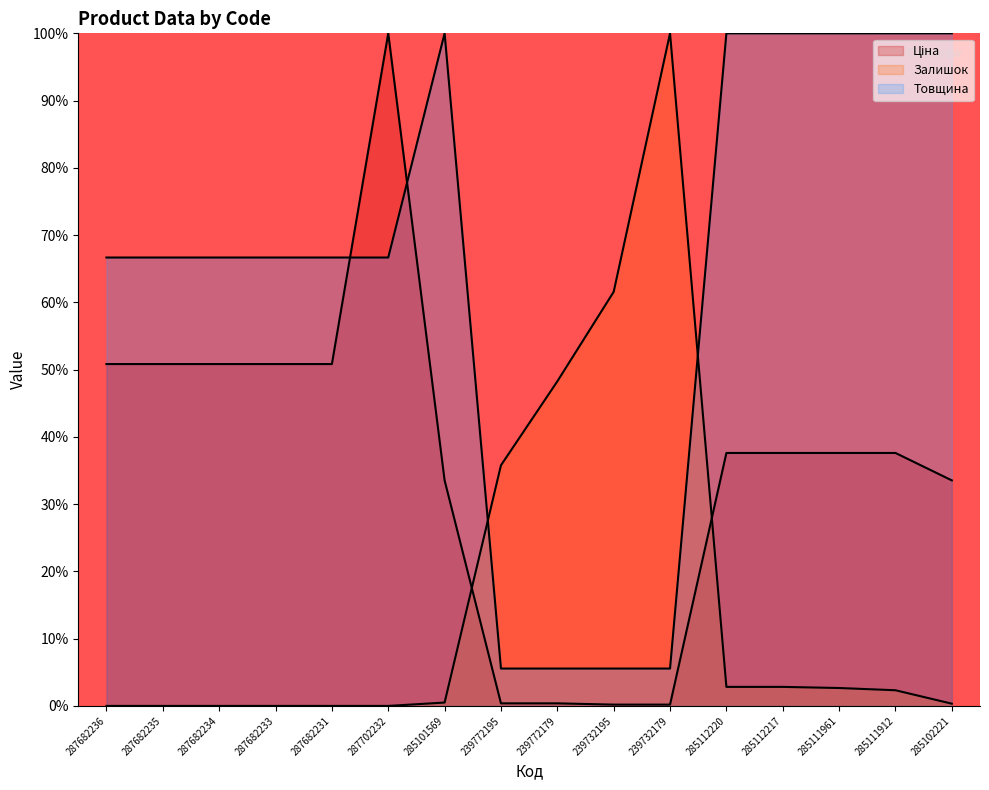

How many interior local peaks does the Ціна series have?

1